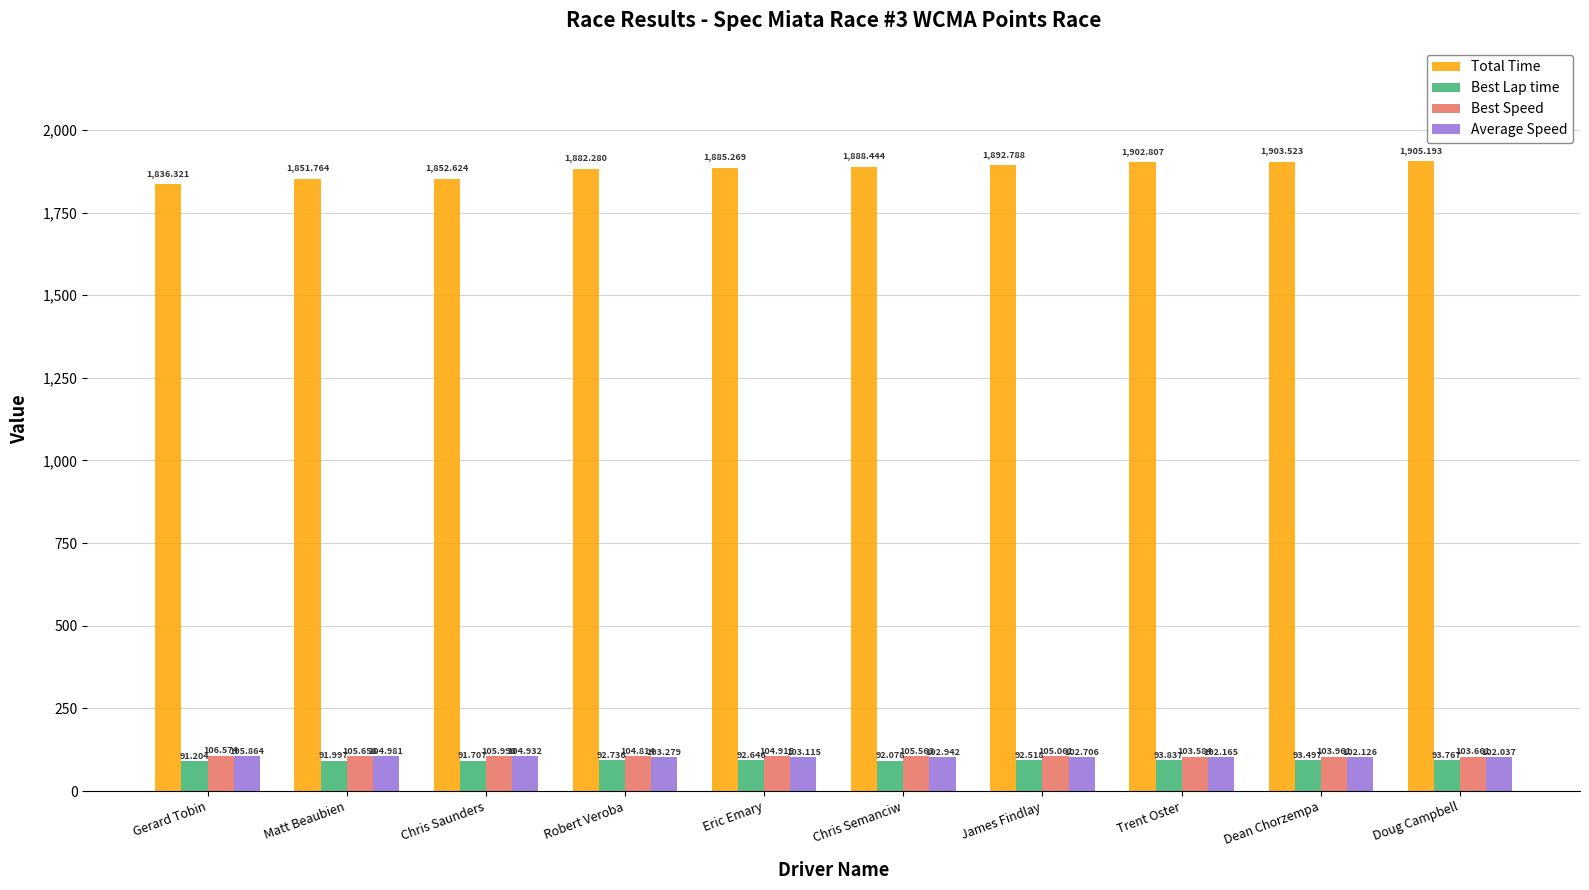

How many bars are there in total?

40